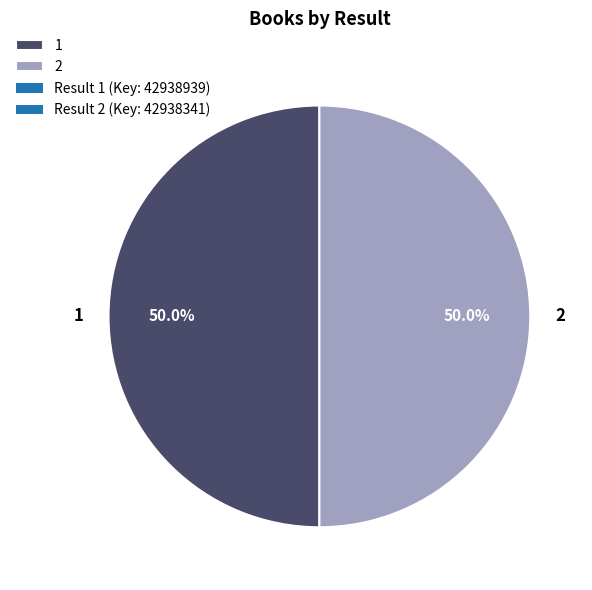

To the nearest percent, what is the combined percentage of 1 and 2?

100%